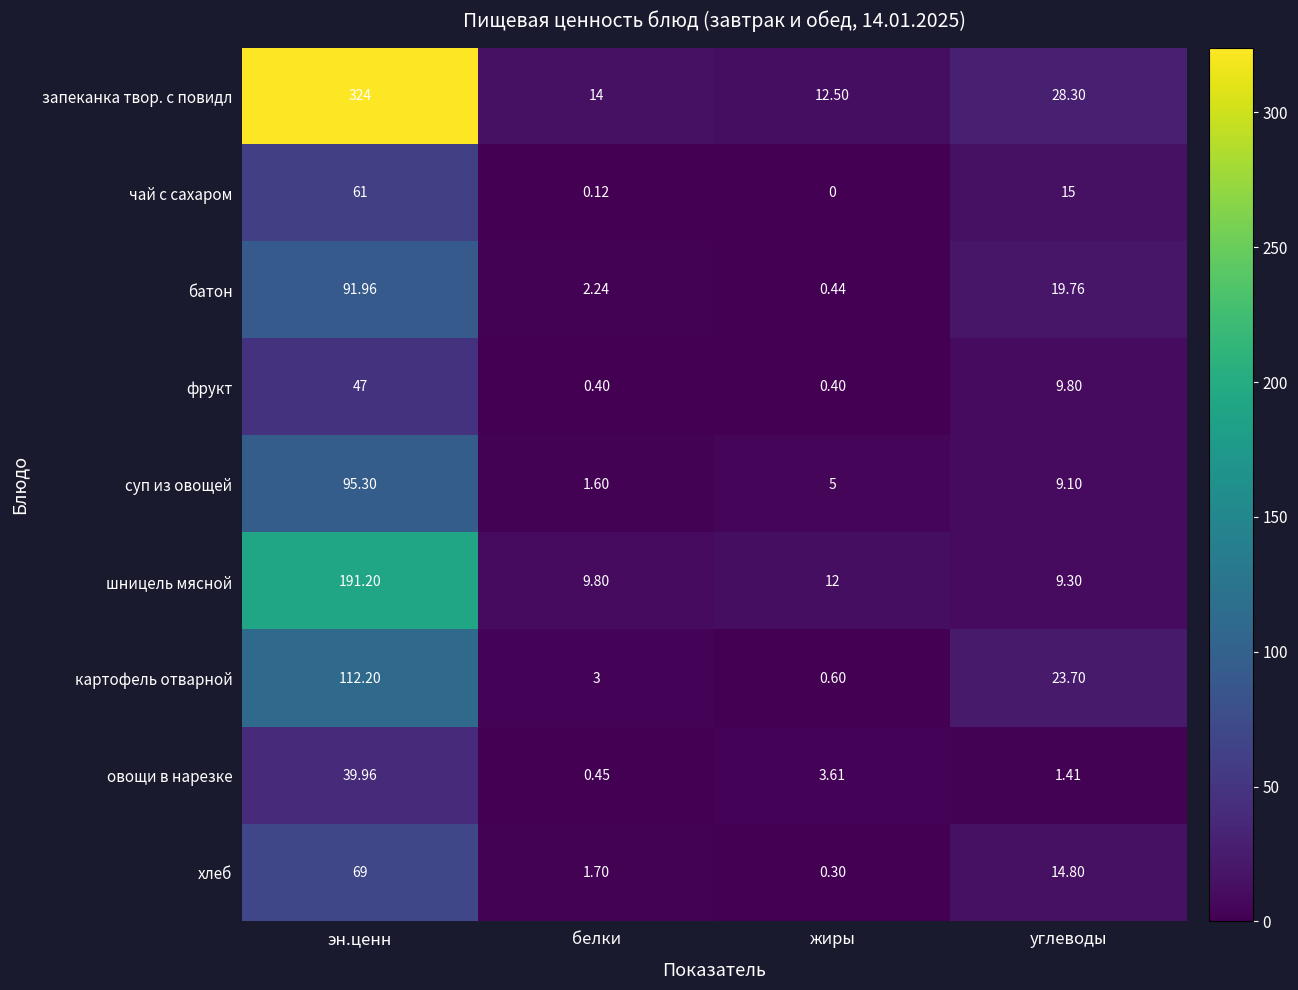

What is the total value across all series at жиры?

34.9